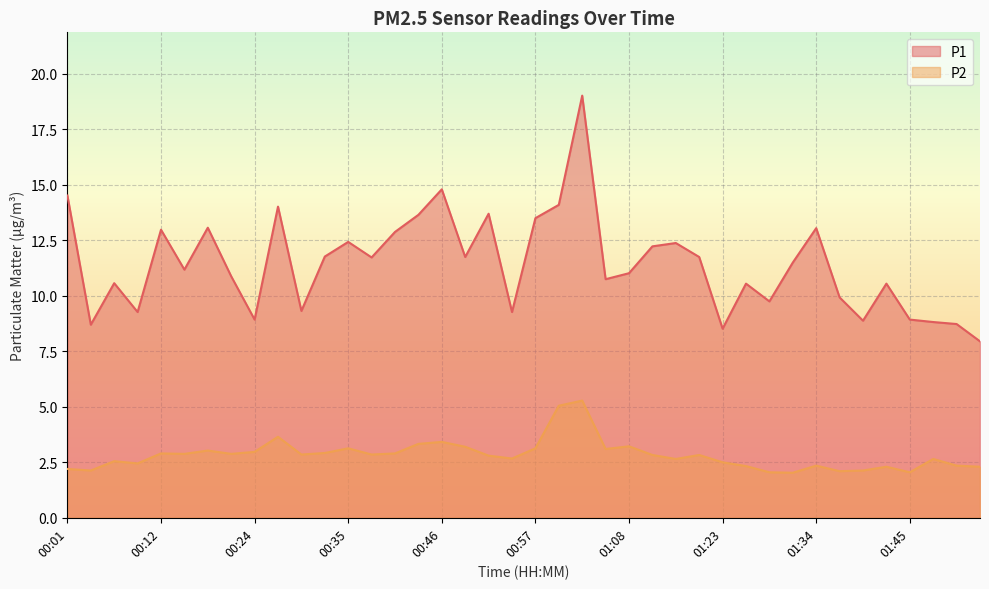

True or false: P1 and P2 cross at least once.

False